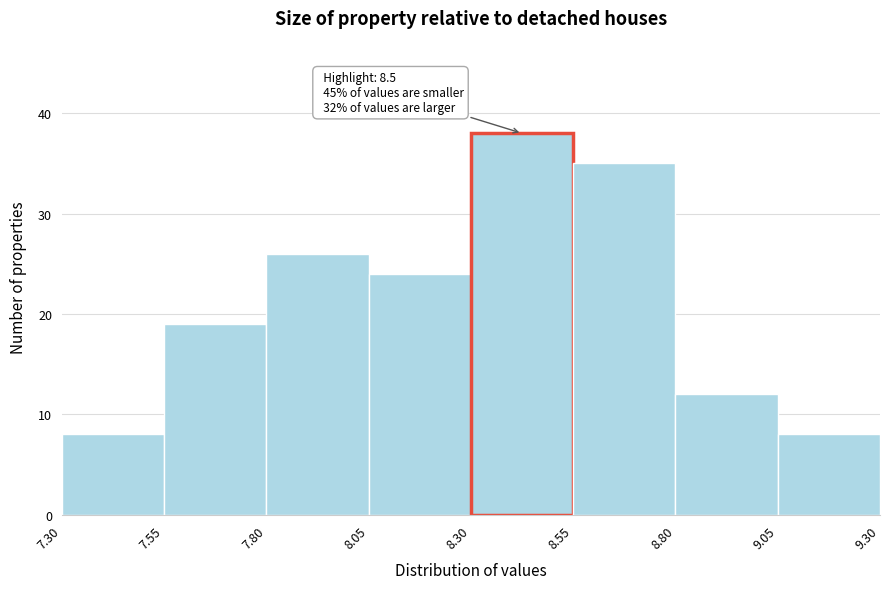

Over which range of the x-axis is the bar tallest?

8.30 to 8.55